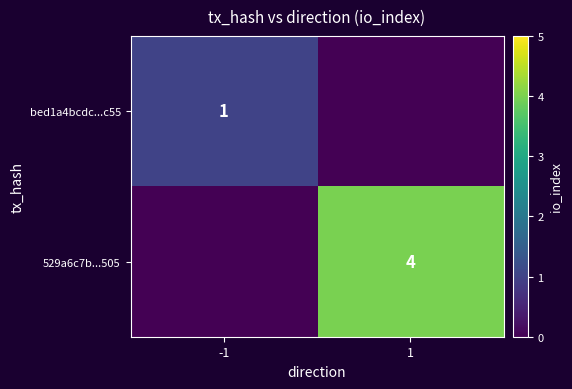

What is the difference between the highest and lowest values at 1?

4